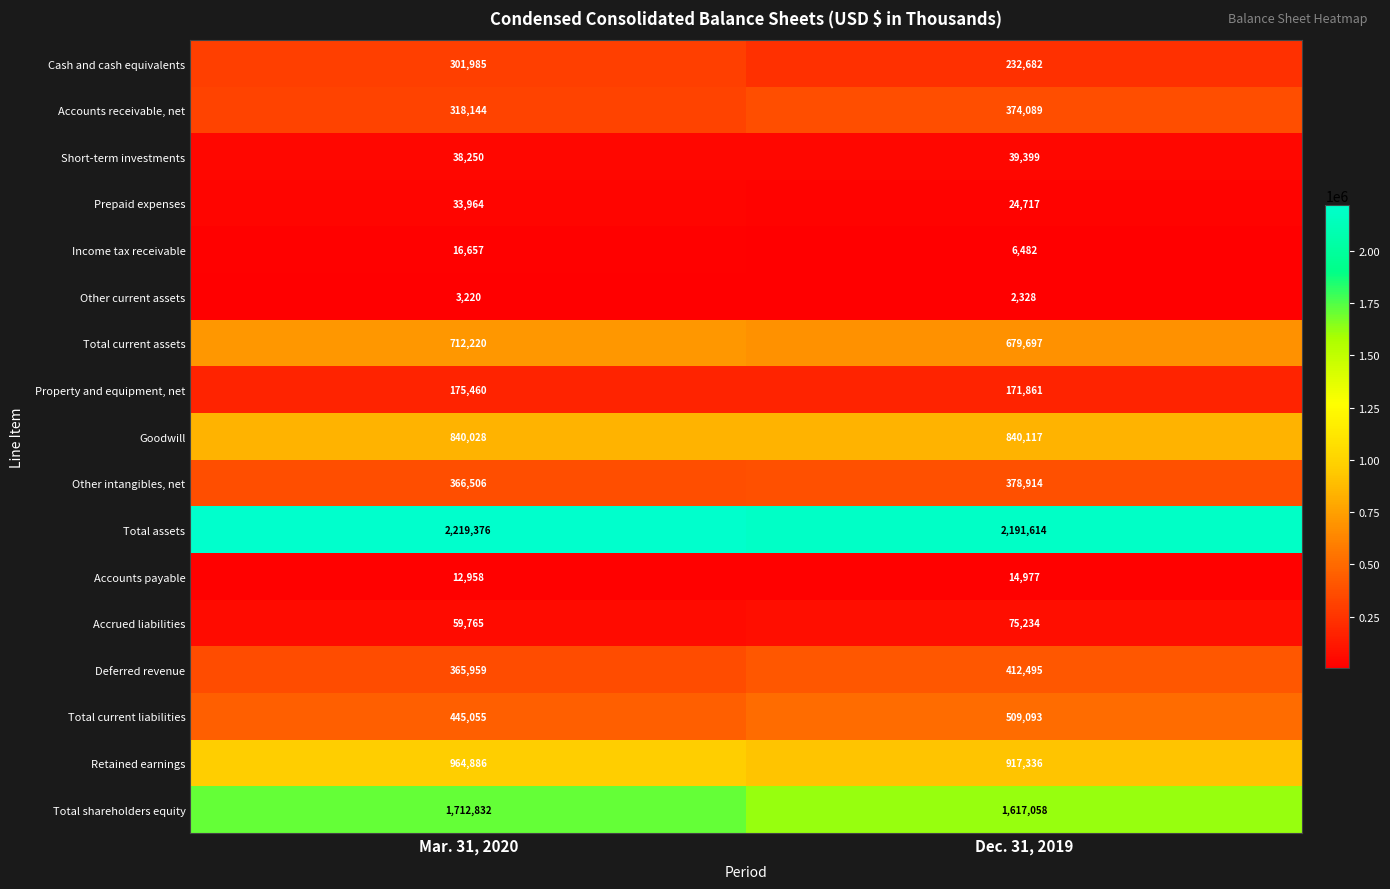

Where is Other intangibles, net nearest to the value 372710?

Mar. 31, 2020